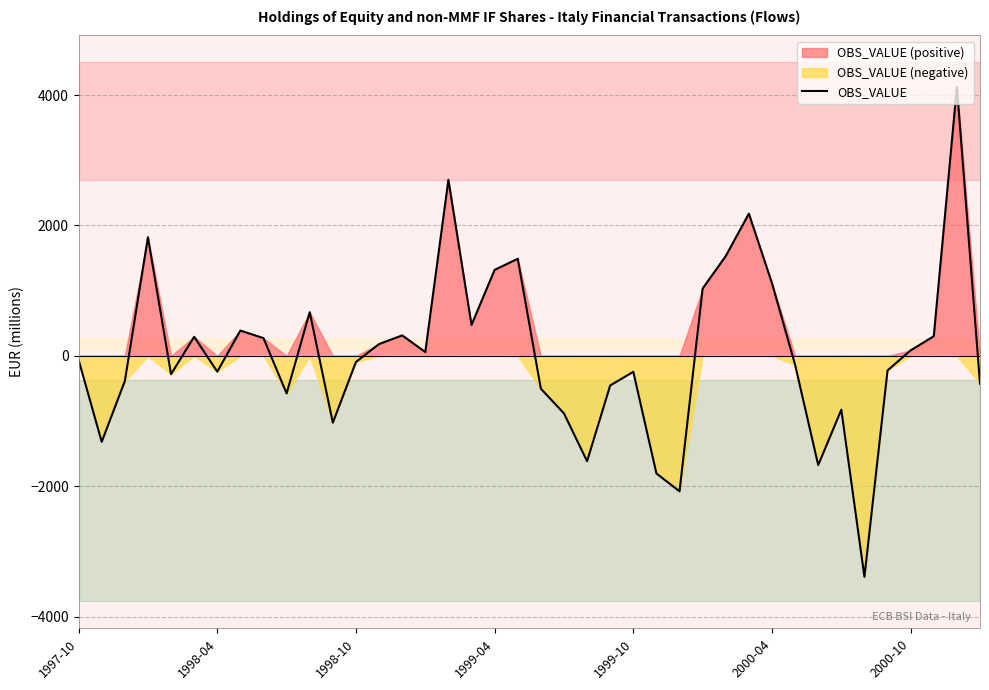

What is the highest value of the OBS_VALUE series?

4124